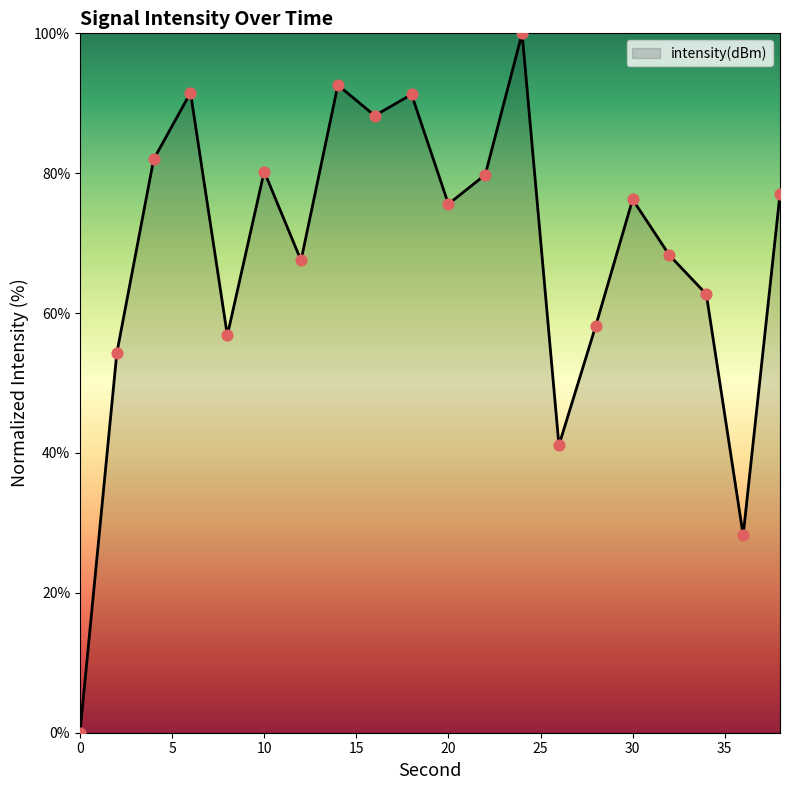

What is the difference between the maximum and minimum values?

100.0